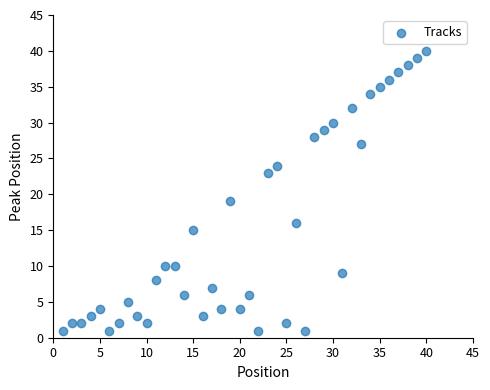

What is the range of X values (max minus min)?

39